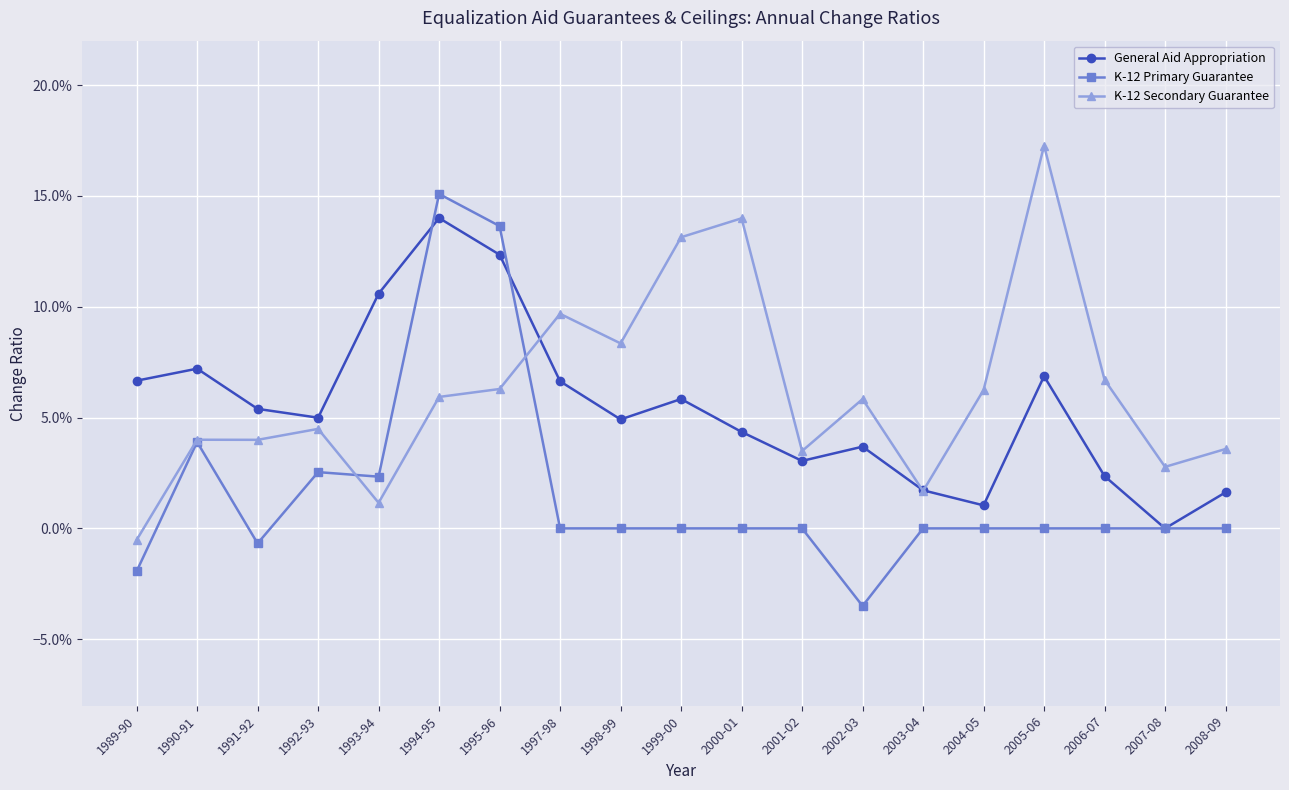

Is this an area chart (filled region under the line)?

No